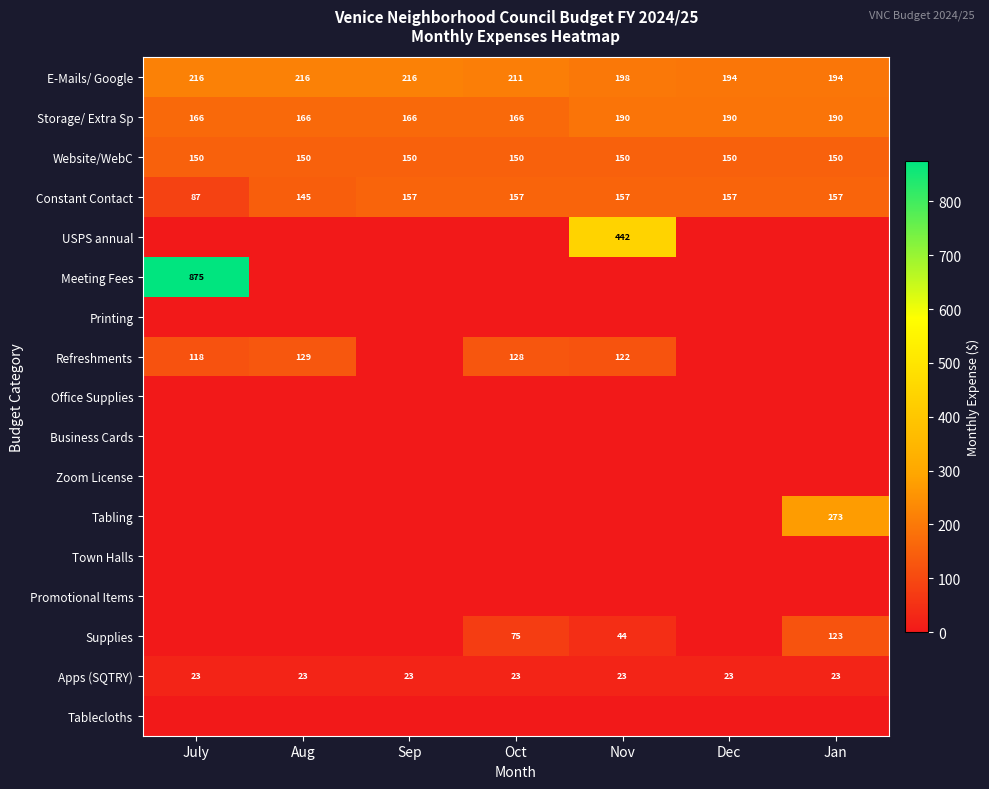

Count the E-Mails/ Google values in the range 194 to 216.

7